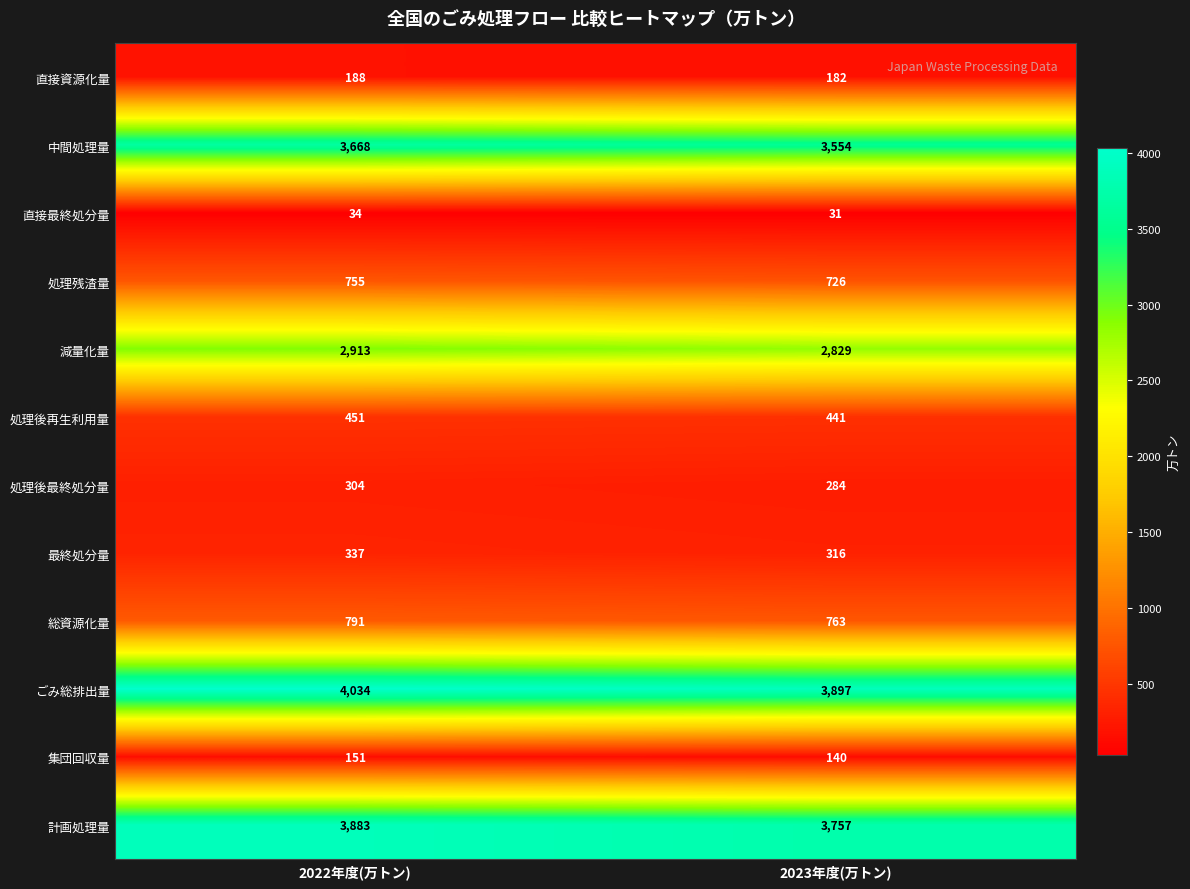

Which series has the largest total across all categories?

ごみ総排出量